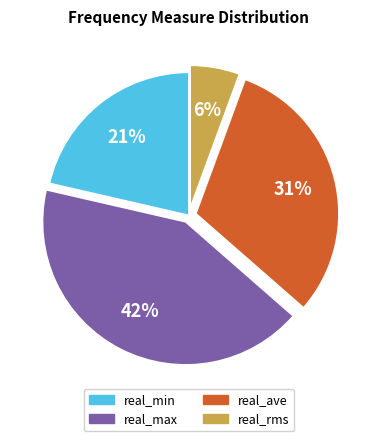

Count the number of slices in the pie.

4